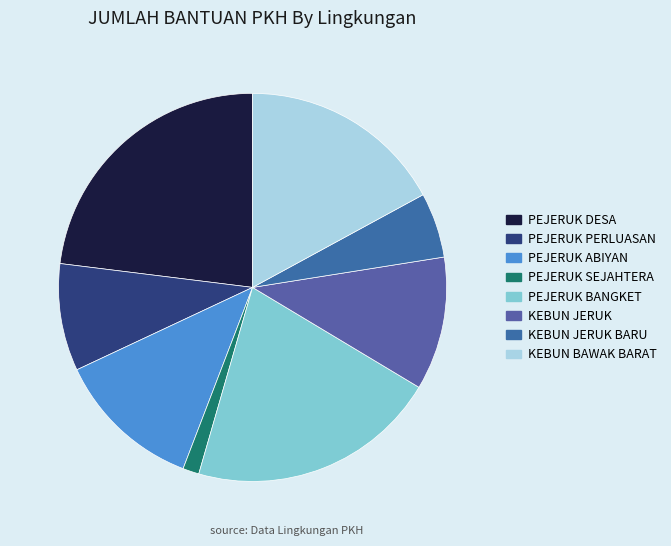

Is it true that KEBUN BAWAK BARAT is 17% of the pie?

True